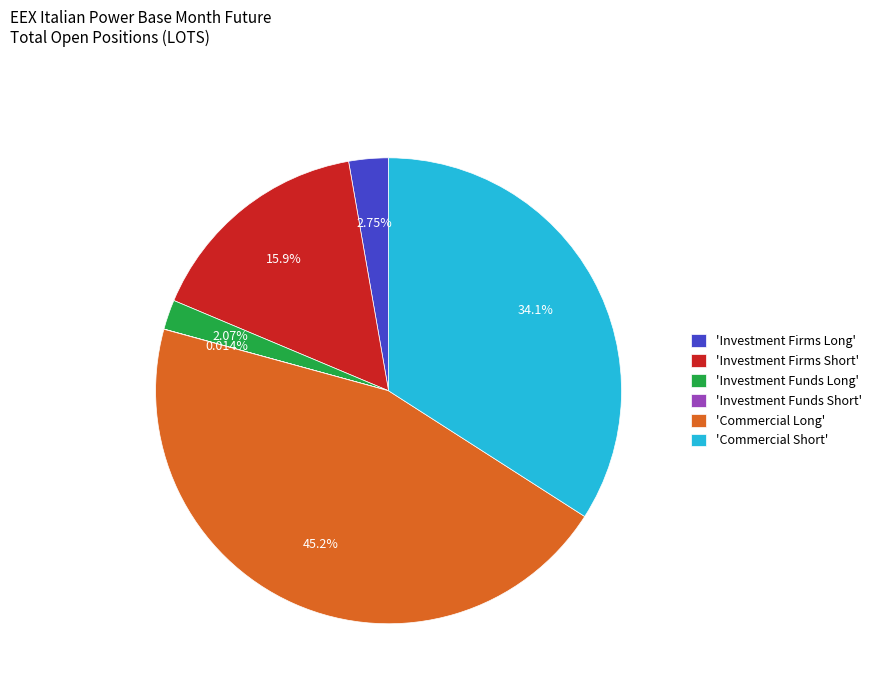

Is the sum of 'Investment Firms Long' and 'Investment Funds Long' greater than half?

No